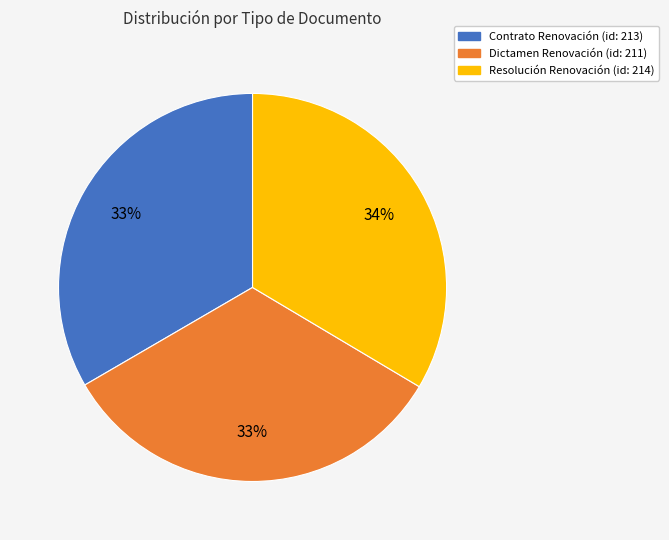

Do Dictamen Renovación and Resolución Renovación together represent more than half of the pie?

Yes